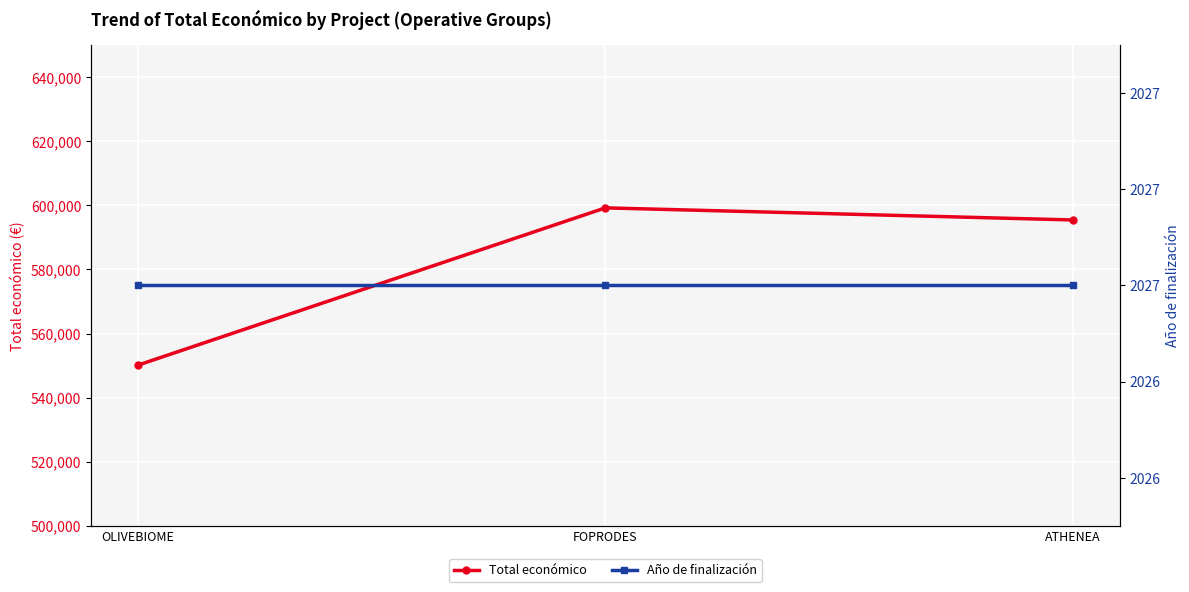

What value does the Año de finalización series have at FOPRODES?

2027